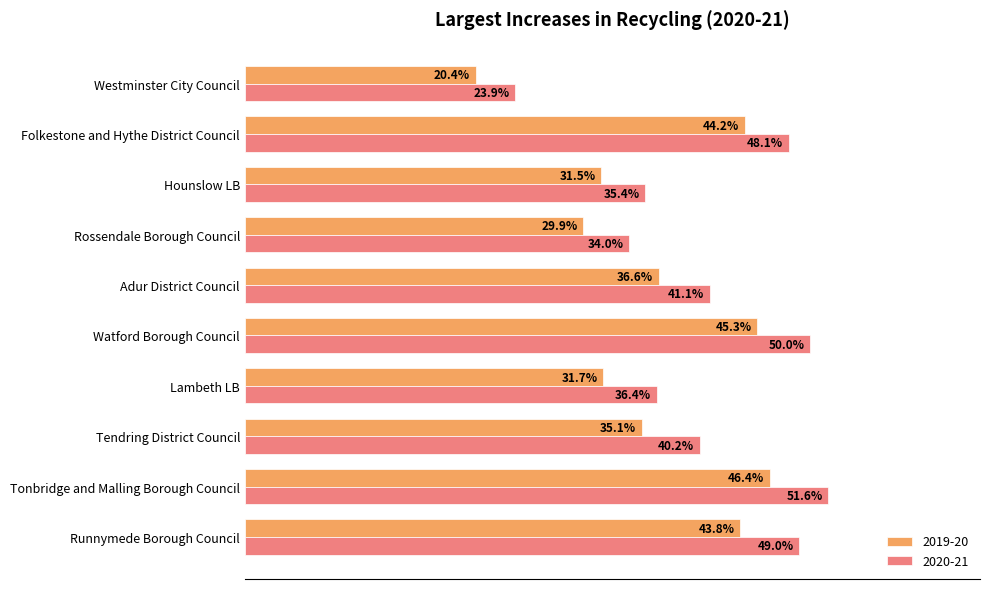

What are all the series names shown in the legend?

2019-20, 2020-21